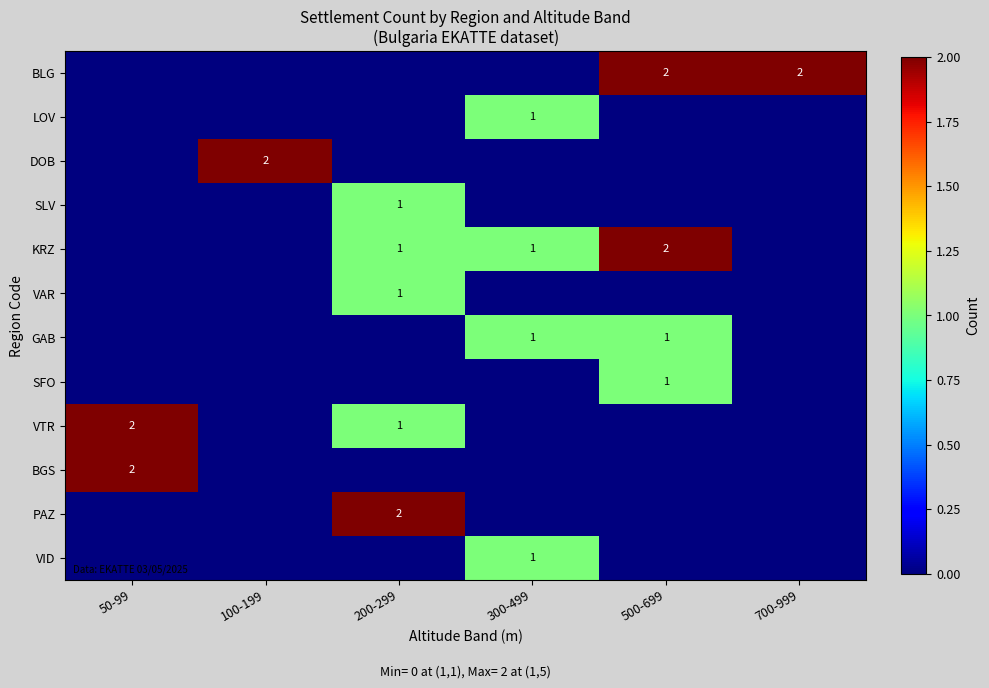

True or false: PAZ has a value of 1 at 200-299.

False